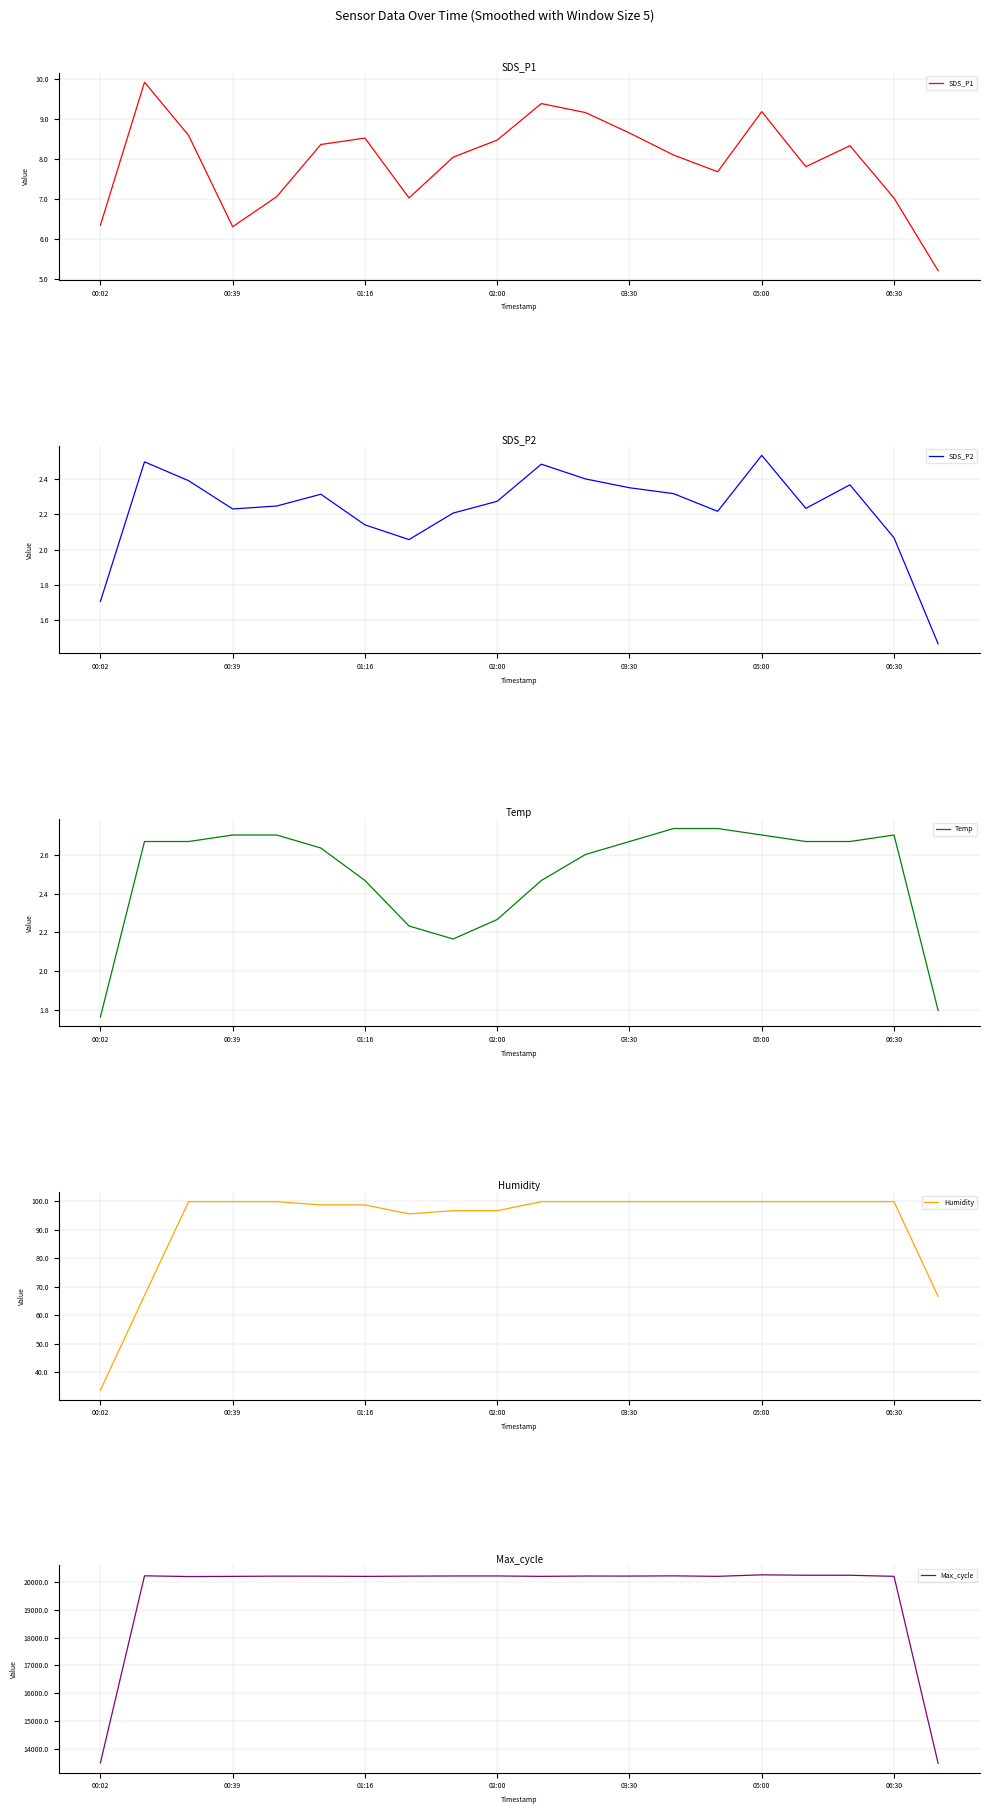

At 11, list the series in order from largest to smallest.

Max_cycle, Humidity, SDS_P1, Temp, SDS_P2